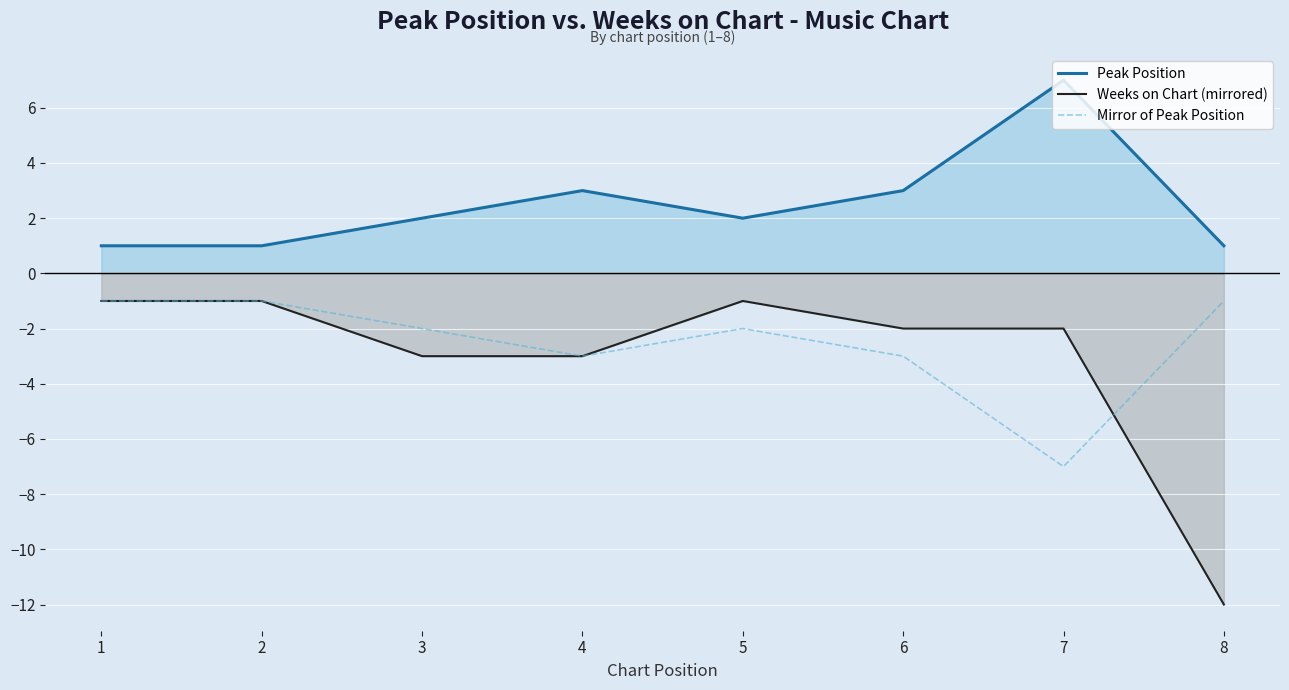

Count the Peak Position values in the range 1 to 3.

7